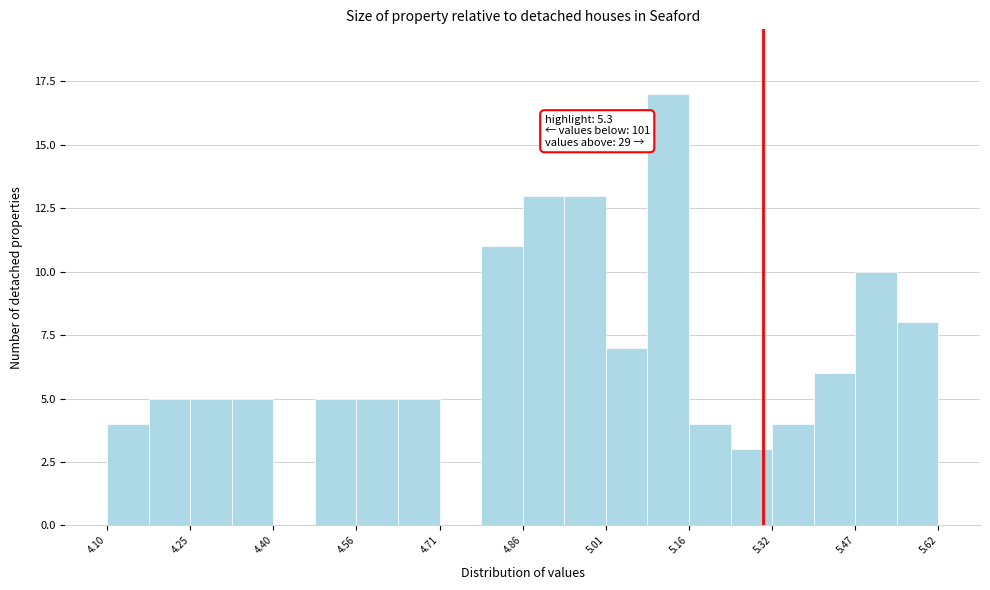

Read against the x-axis, roughly where is the centre of the tallest bar?

5.12